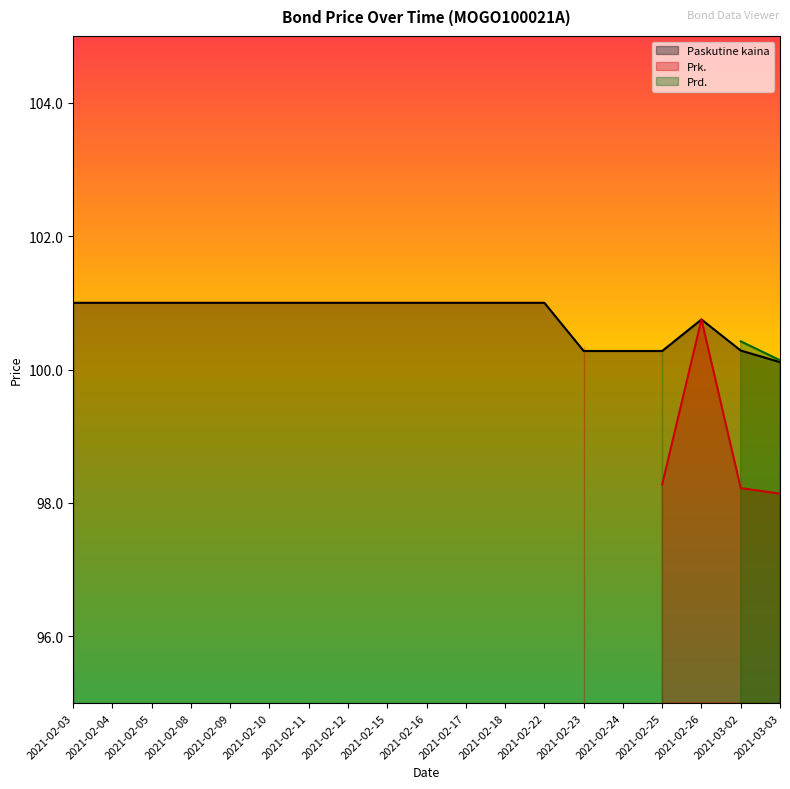

The value of Prk. at 2021-02-04 is 36.3. True or false?

False